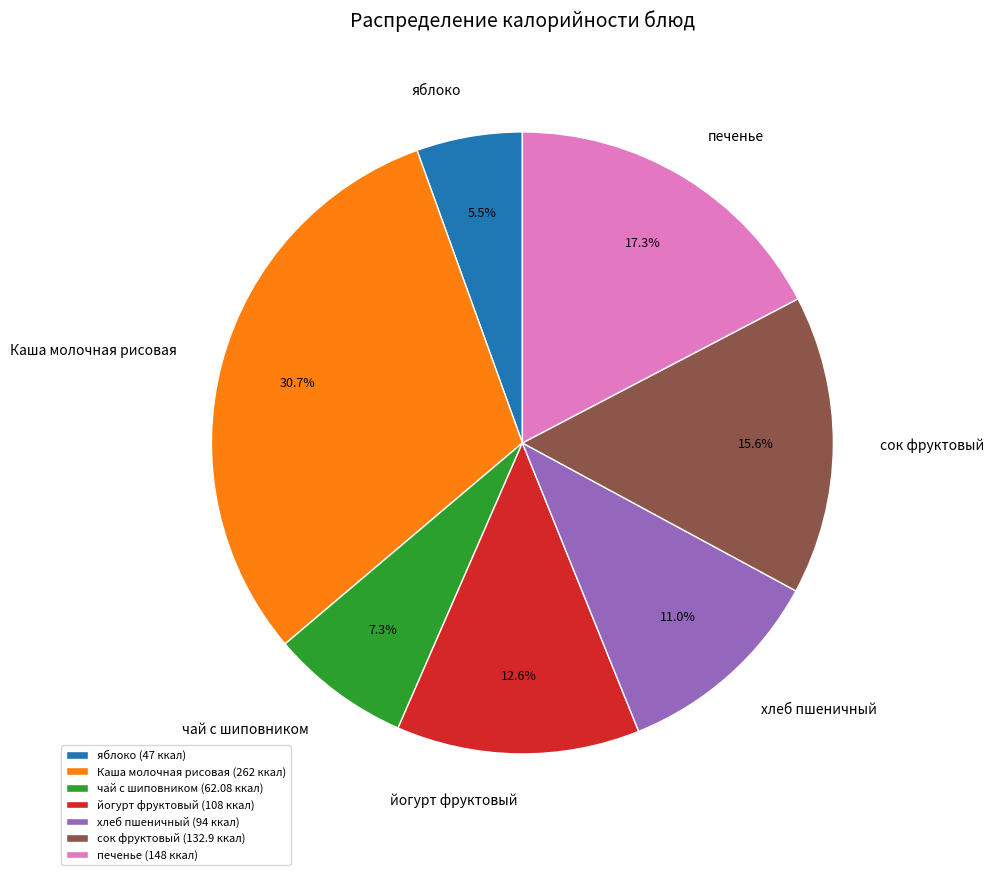

What is the ratio of the value at печенье to the value at йогурт фруктовый?

1.4